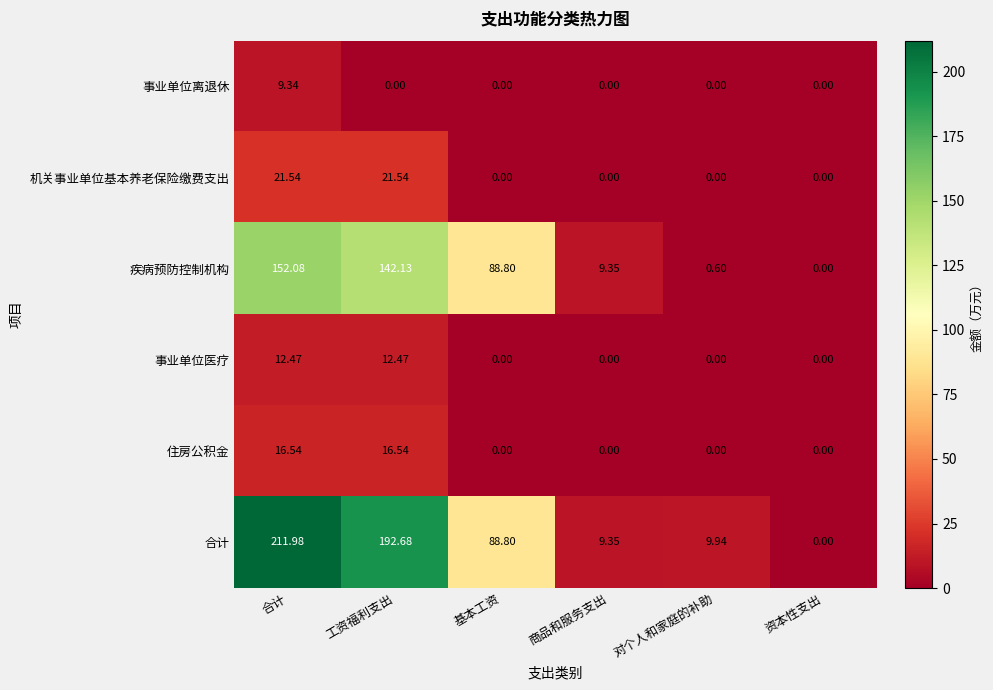

Between 工资福利支出 and 商品和服务支出, which series saw the biggest shift?

合计